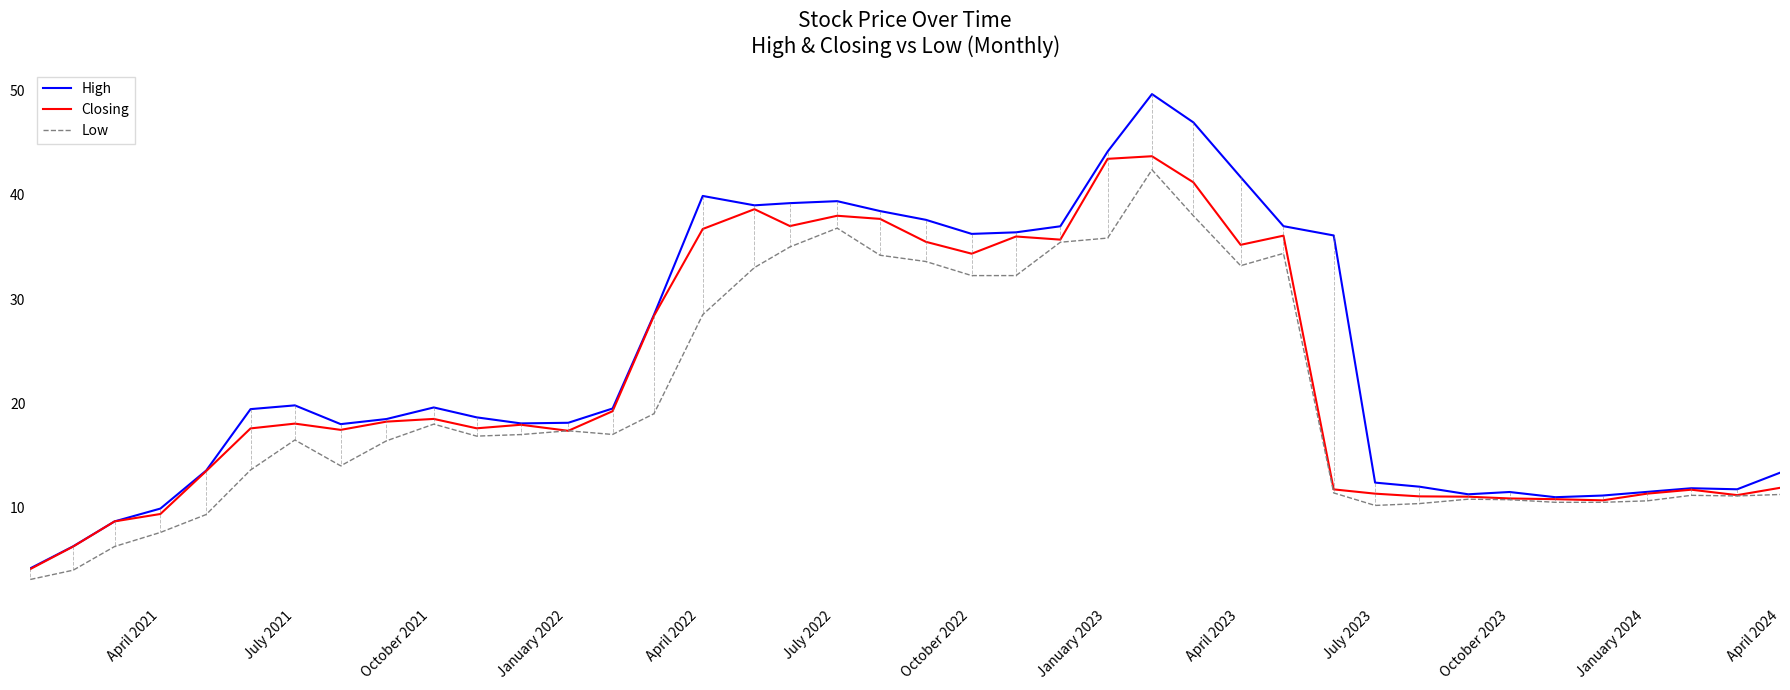

How many values in the Closing series exceed 17?

24